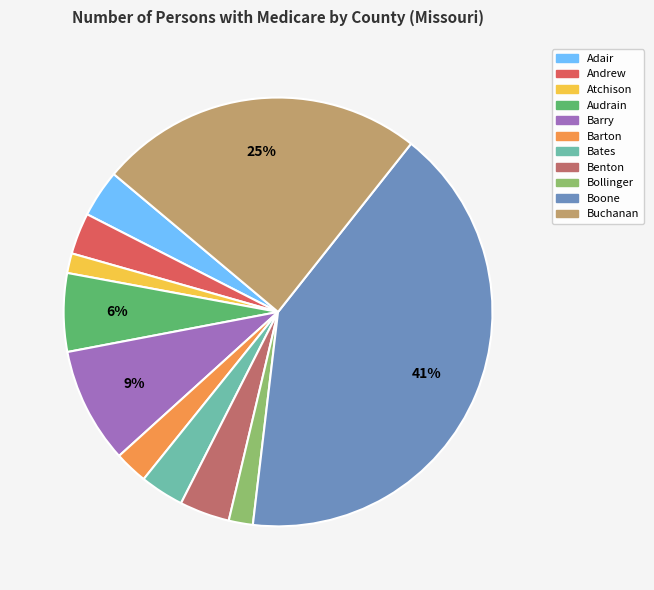

Do Atchison and Barry together represent more than half of the pie?

No